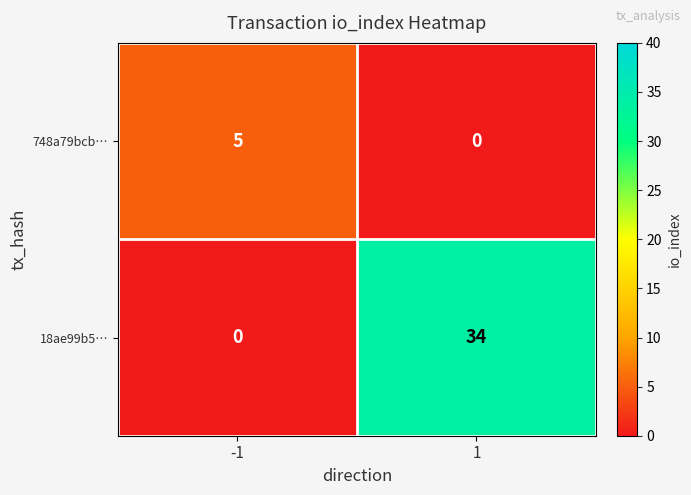

How many data points does each series have?

2